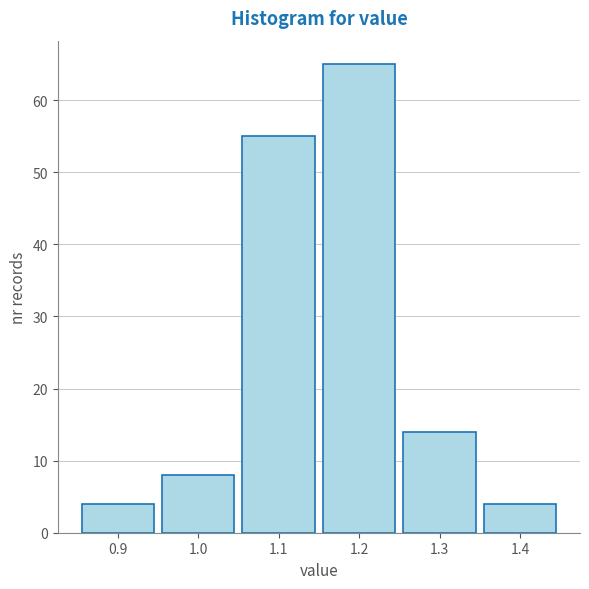

Reading left to right, transcribe this chart: for each bar, give the range it covers on the x-axis and its height. The values are not printed on the chart, so give them approximately, as read against the axis.

0.85 to 0.95: 4
0.95 to 1.05: 8
1.05 to 1.15: 55
1.15 to 1.25: 65
1.25 to 1.35: 14
1.35 to 1.45: 4